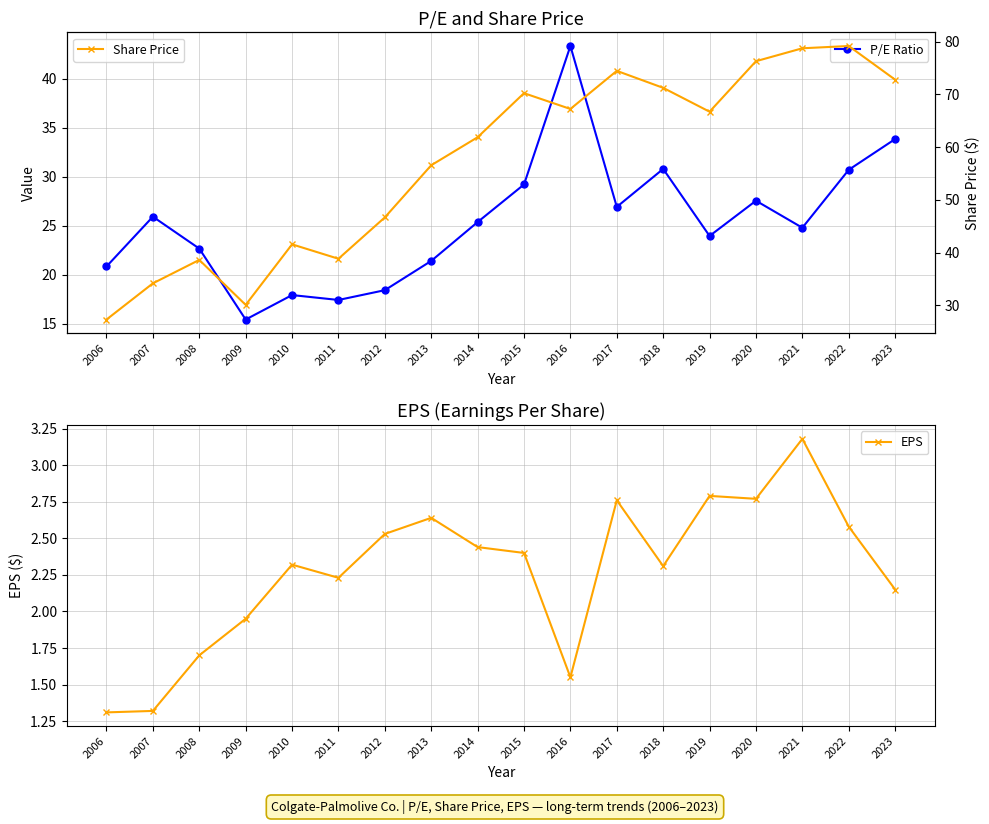

True or false: EPS and Share Price cross at least once.

False